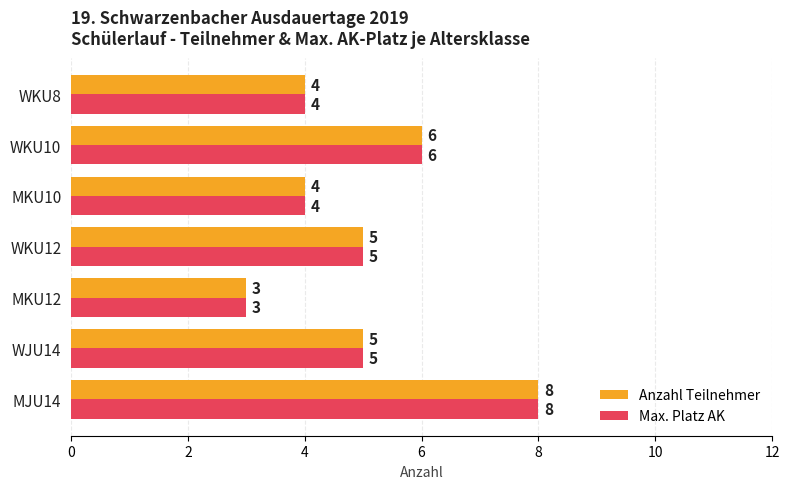

What is the approximate value of Max. Platz AK at WKU8?

4